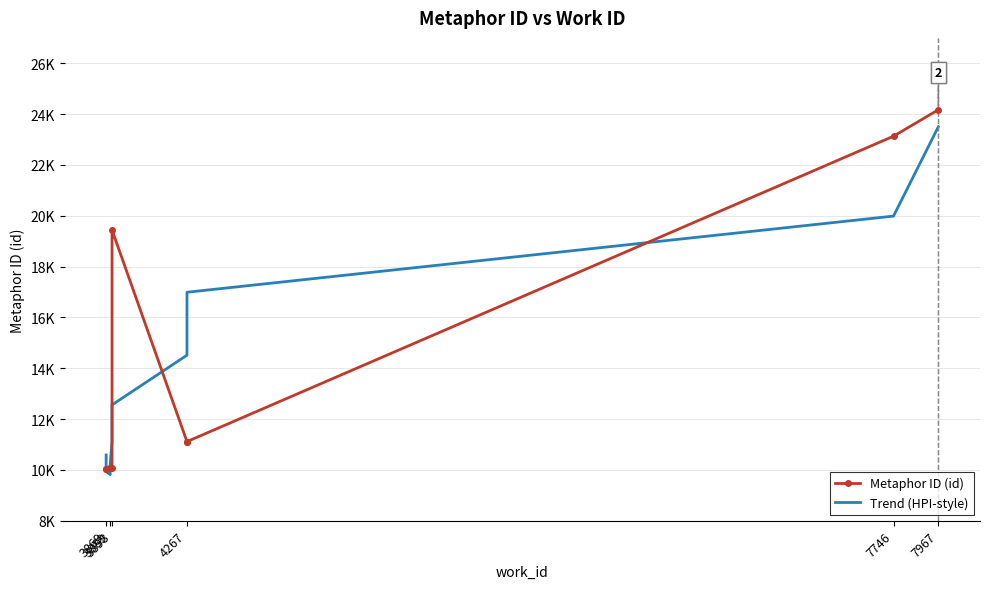

What is the label of the 9th point from the right?

3889